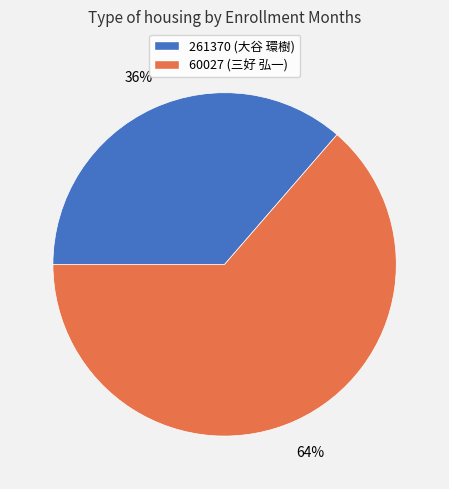

To the nearest percent, what is the average slice percentage?

50%